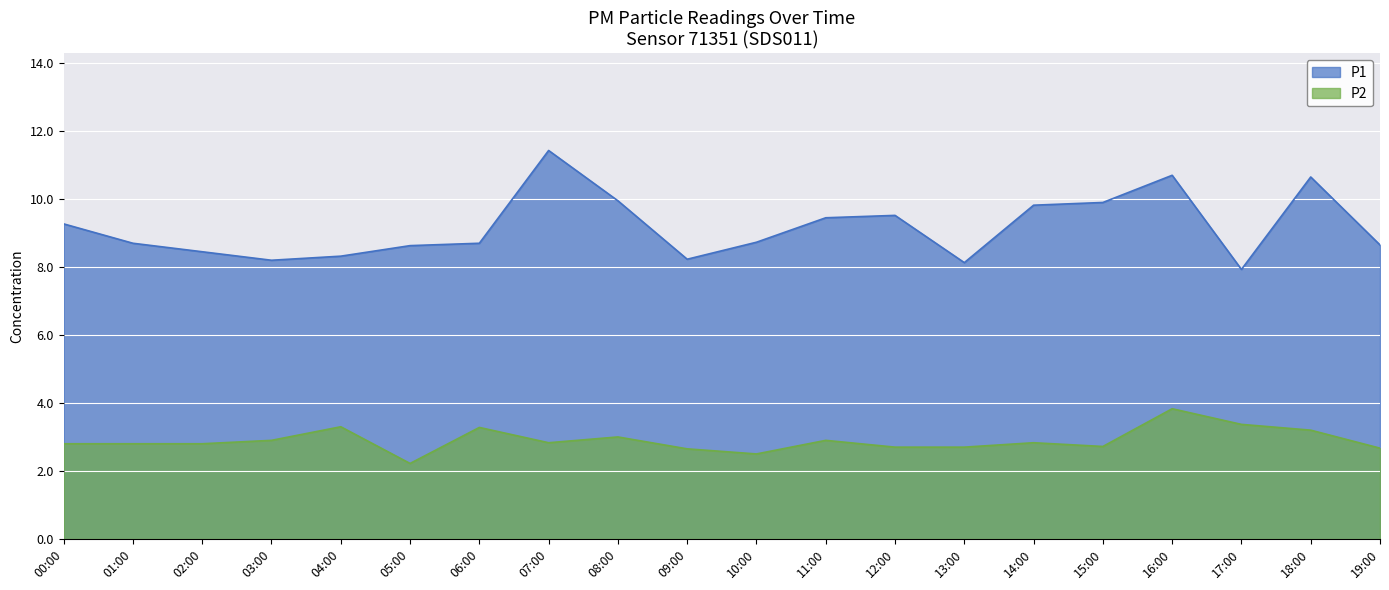

Read the P2 value at 19:00.

2.7